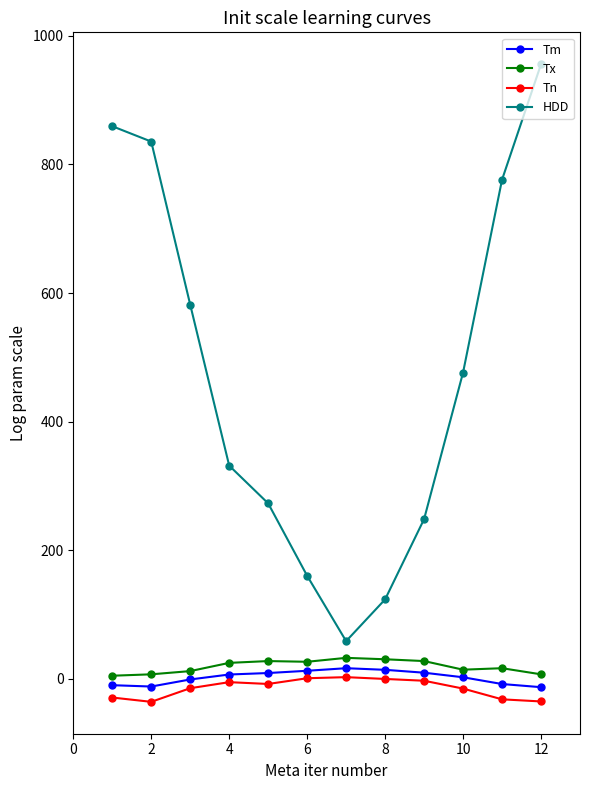

True or false: Tx and Tn cross at least once.

False